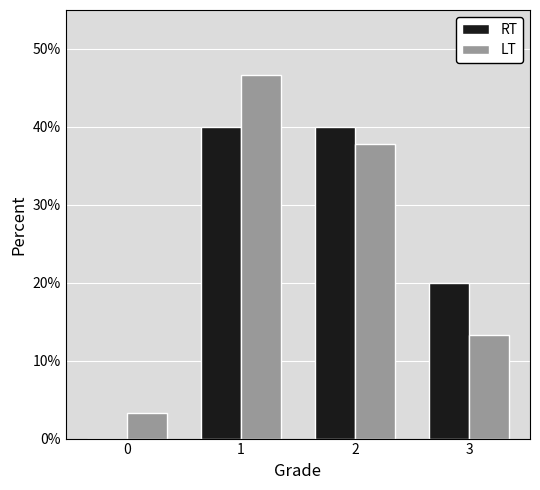

Reading right to left, extract all data points from this chart.

RT: 3=20.0	2=40.0	1=40.0	0=0.0
LT: 3=13.3	2=37.8	1=46.7	0=3.3